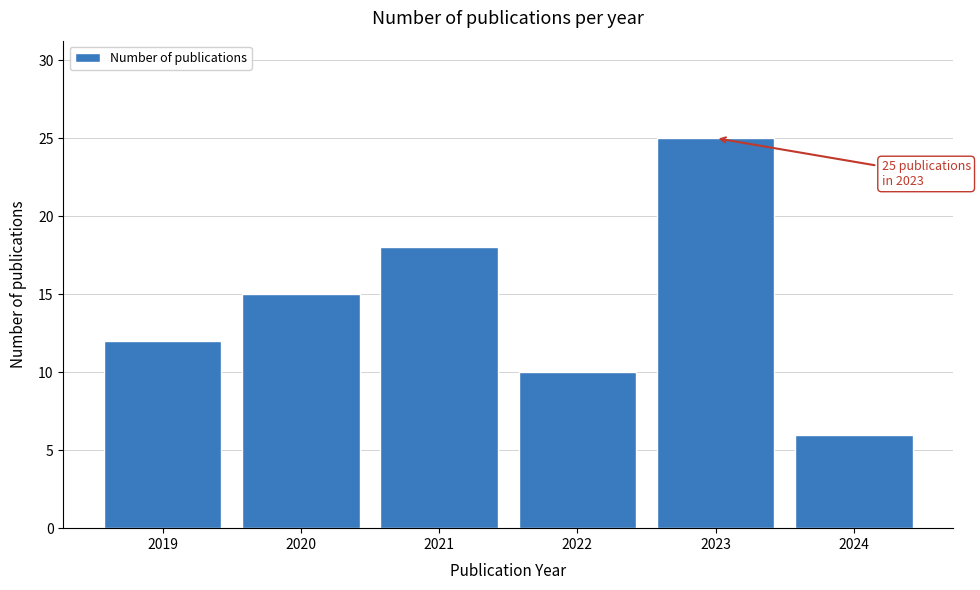

Reading left to right, list all the values displayed in this chart.

12	15	18	10	25	6